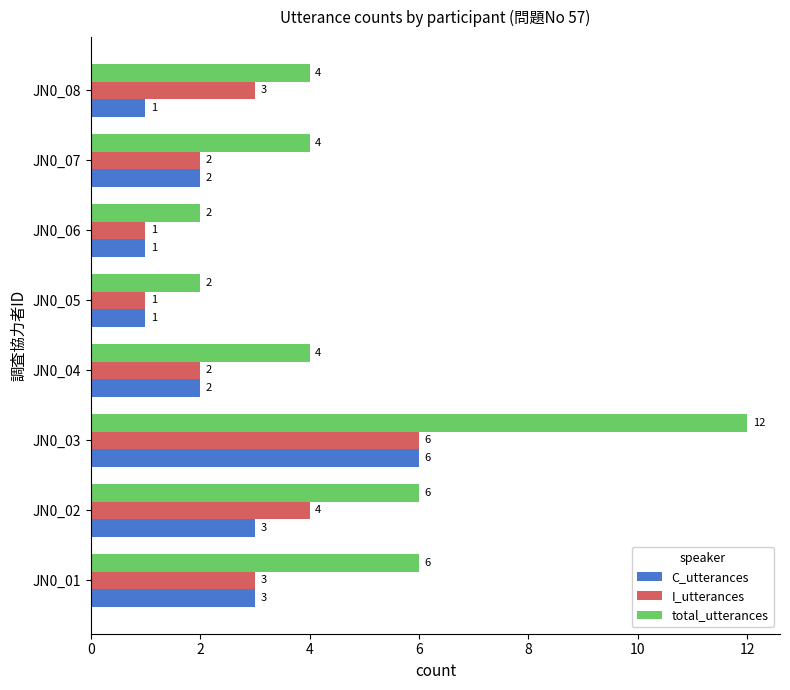

Which category has the highest value in the total_utterances series?

JN0_03